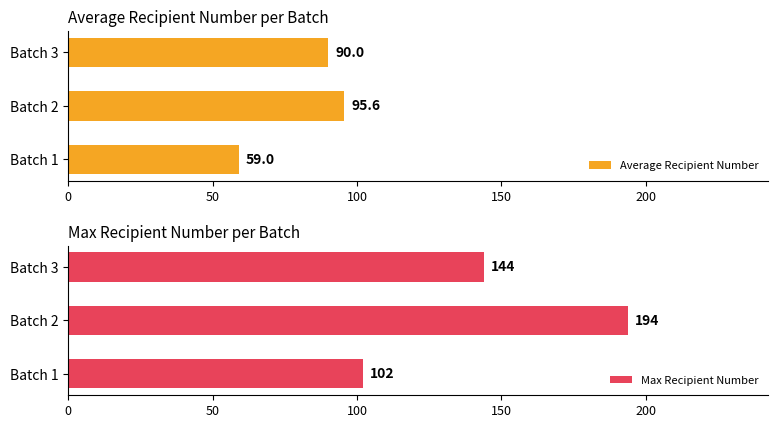

Where is Average Recipient Number nearest to the value 77?

Batch 3